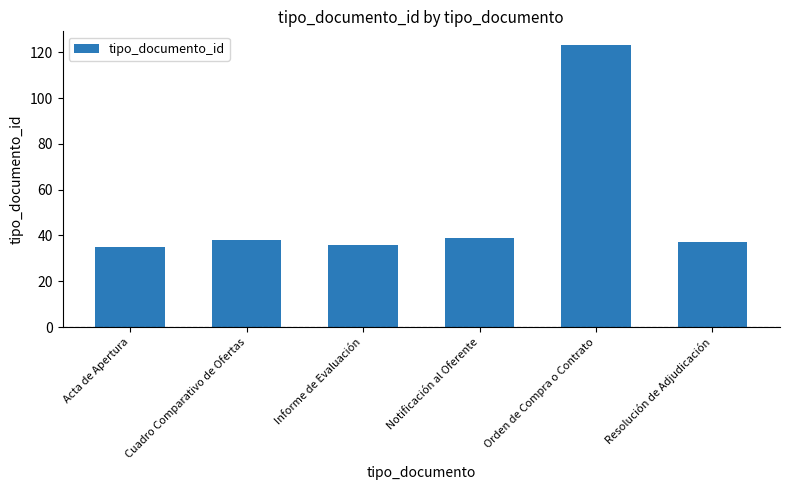

What is the sum of all values?

308